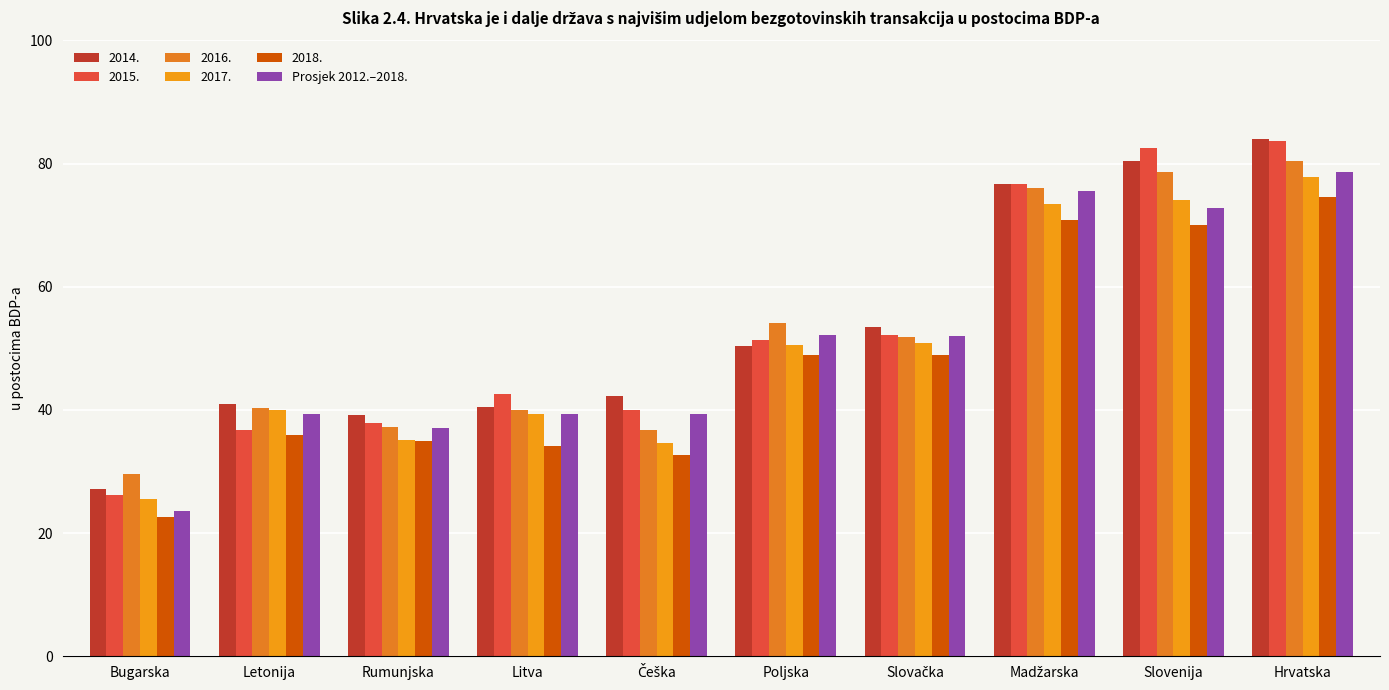

How many values in the 2017. series exceed 50?

5